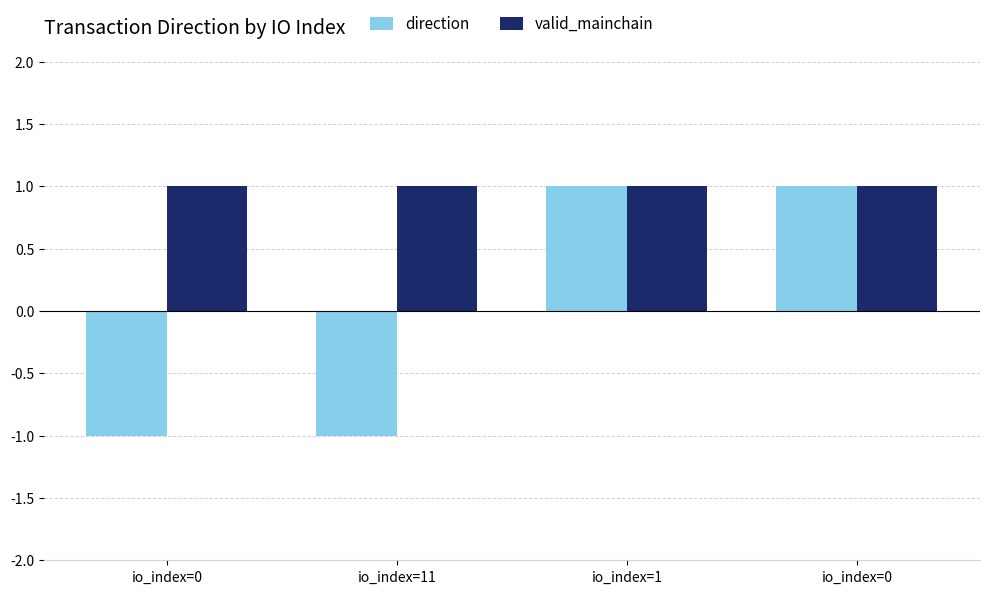

Read the direction value at io_index=1.

1